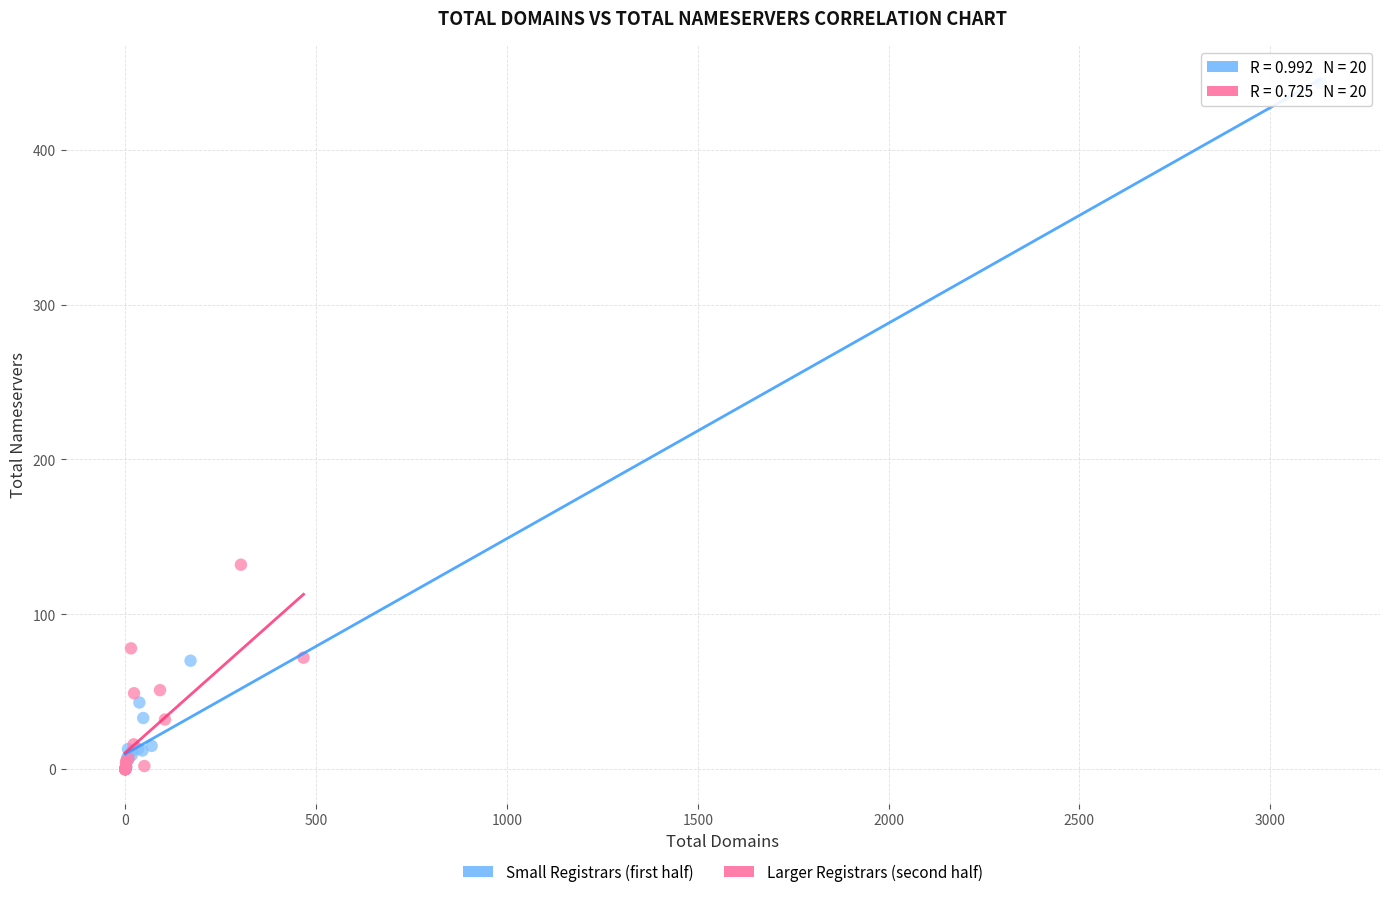

Which series has the largest Y range (max minus min)?

Small Registrars (first half)